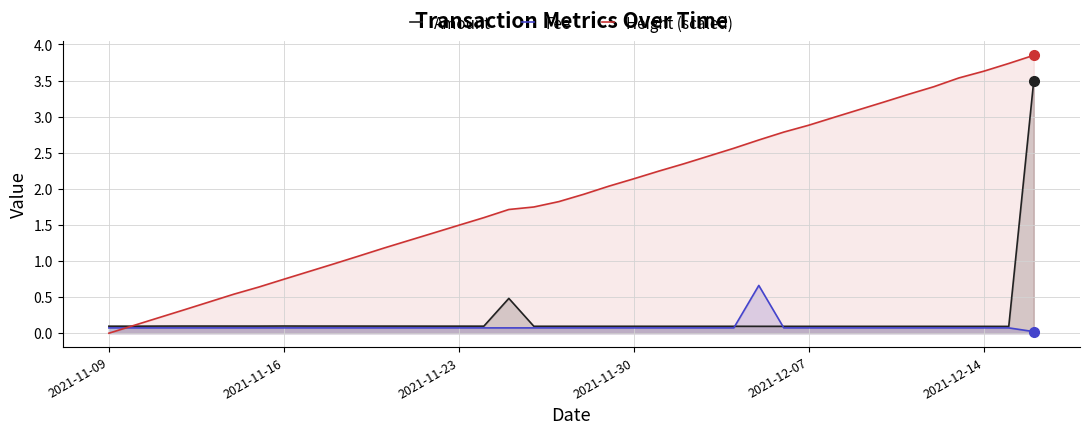

List the series in order of their peak value, lowest first.

Fee, Amount, Height (scaled)